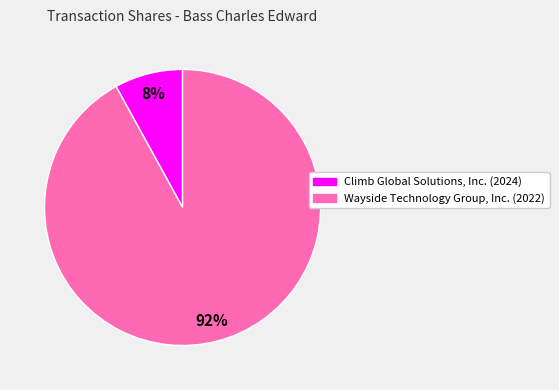

How many slices are in this pie chart?

2